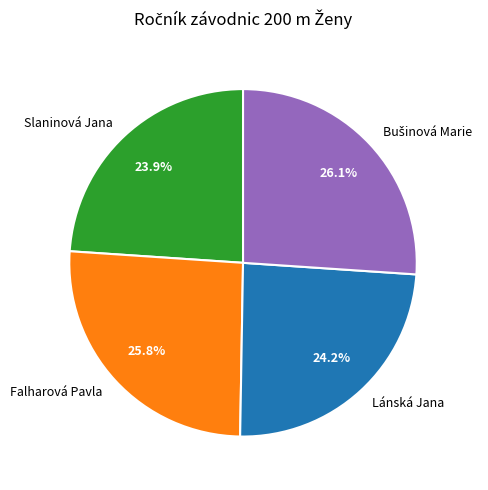

Between Slaninová Jana and Falharová Pavla, which is larger?

Falharová Pavla